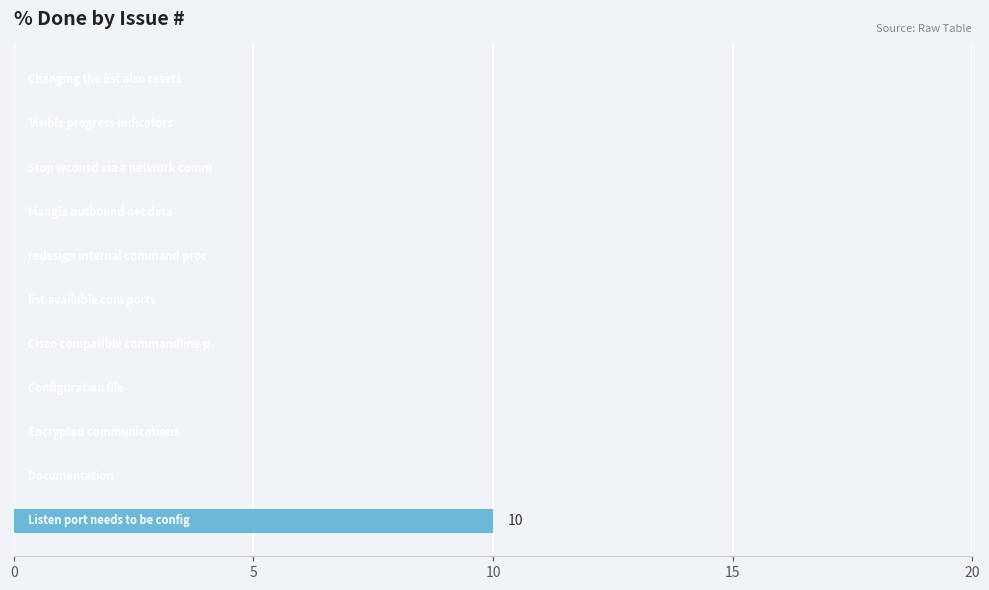

What is the maximum value shown in the chart?

10